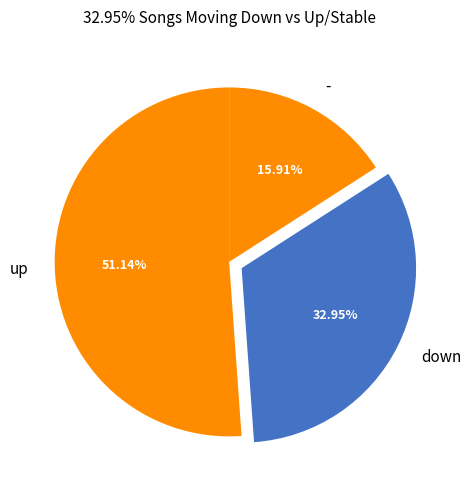

What is the largest slice in the pie chart?

up